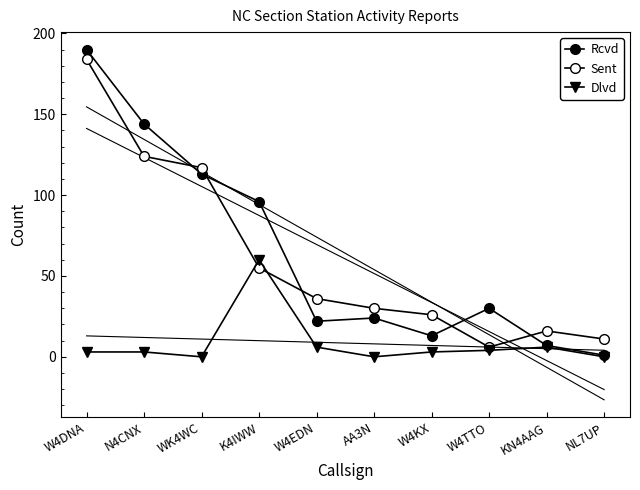

What is the label of the 4th point from the right?

W4KX